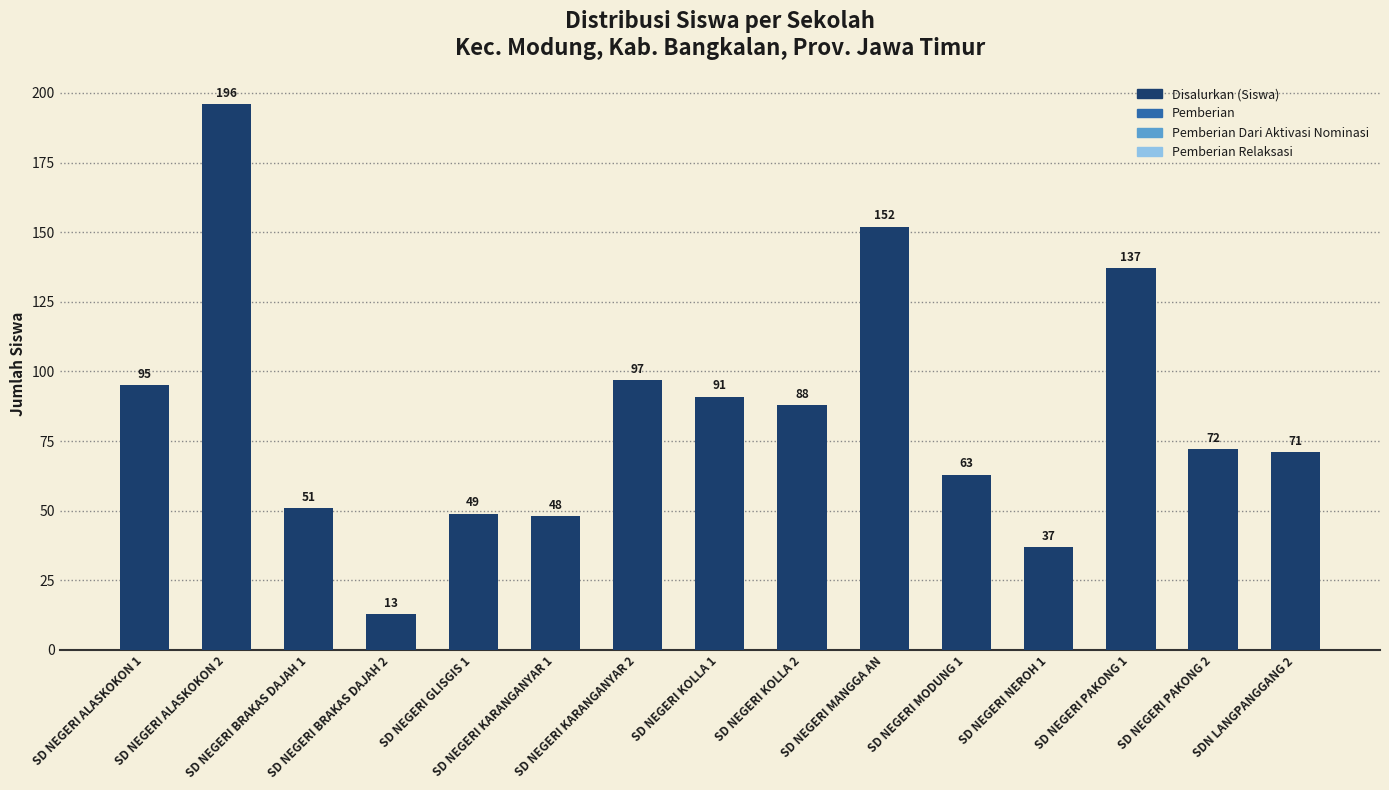

What is the value of the 5th bar from the left?

49